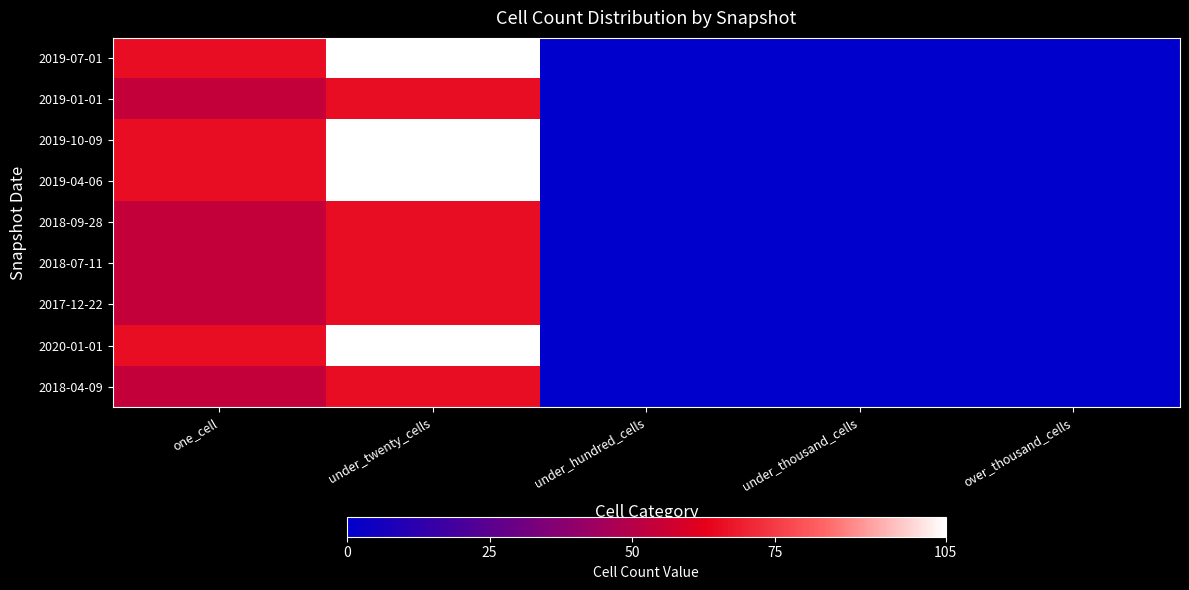

Reading left to right, extract all data points from this chart.

2019-07-01: one_cell=66	under_twenty_cells=105	under_hundred_cells=0	under_thousand_cells=0	over_thousand_cells=0
2019-01-01: one_cell=54	under_twenty_cells=66	under_hundred_cells=0	under_thousand_cells=0	over_thousand_cells=0
2019-10-09: one_cell=66	under_twenty_cells=105	under_hundred_cells=0	under_thousand_cells=0	over_thousand_cells=0
2019-04-06: one_cell=66	under_twenty_cells=105	under_hundred_cells=0	under_thousand_cells=0	over_thousand_cells=0
2018-09-28: one_cell=54	under_twenty_cells=66	under_hundred_cells=0	under_thousand_cells=0	over_thousand_cells=0
2018-07-11: one_cell=54	under_twenty_cells=66	under_hundred_cells=0	under_thousand_cells=0	over_thousand_cells=0
2017-12-22: one_cell=54	under_twenty_cells=66	under_hundred_cells=0	under_thousand_cells=0	over_thousand_cells=0
2020-01-01: one_cell=66	under_twenty_cells=105	under_hundred_cells=0	under_thousand_cells=0	over_thousand_cells=0
2018-04-09: one_cell=54	under_twenty_cells=66	under_hundred_cells=0	under_thousand_cells=0	over_thousand_cells=0